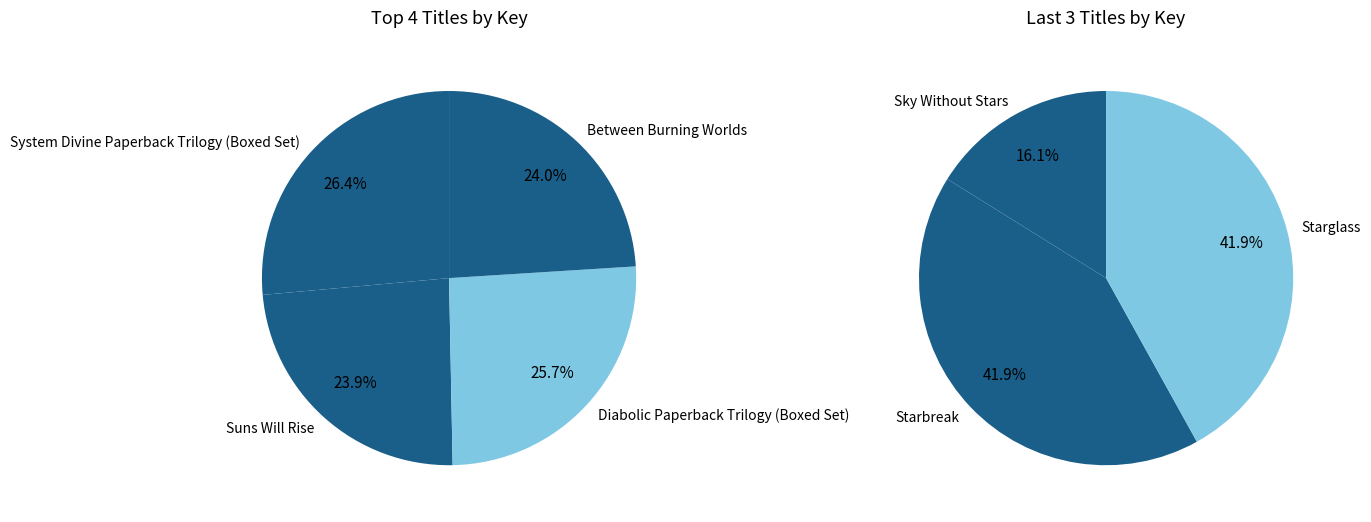

The System Divine Paperback Trilogy (Boxed Set) slice represents 3% of the pie. True or false?

False